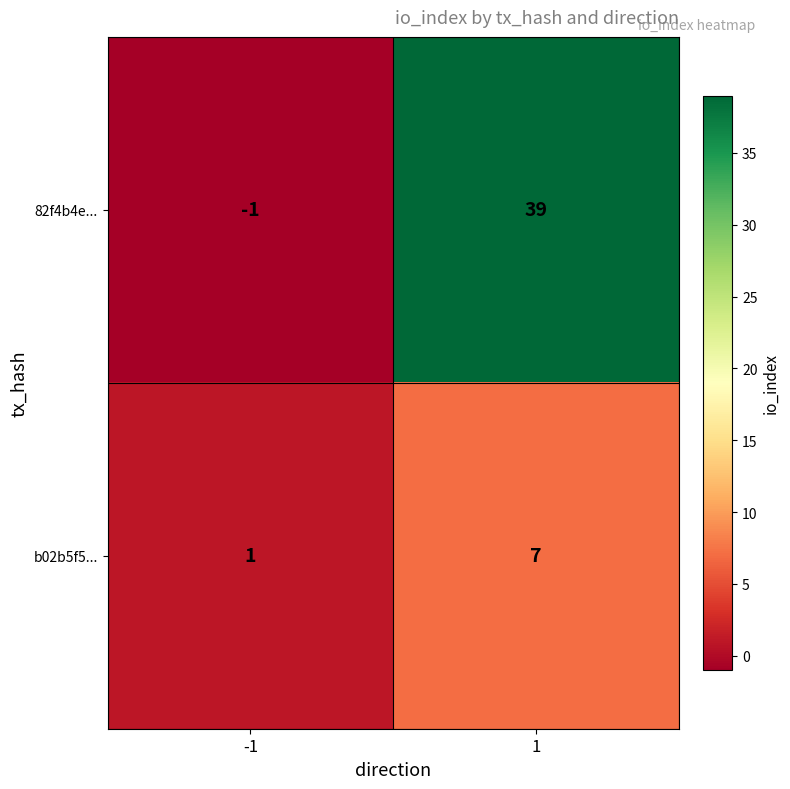

Read the b02b5f5... value at 1.

7